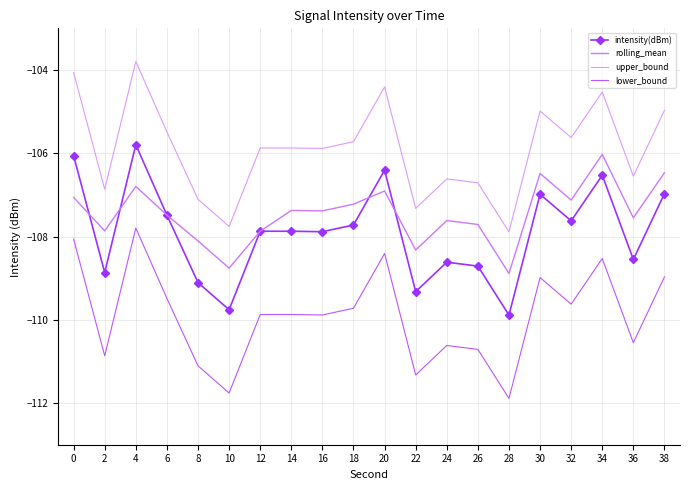

At which category does the chart reach its minimum across all series?

28